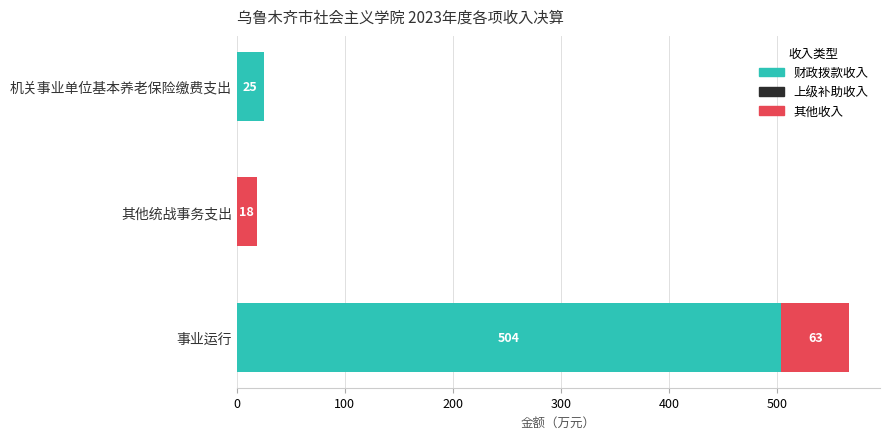

At which category is the sum across all series the highest?

事业运行